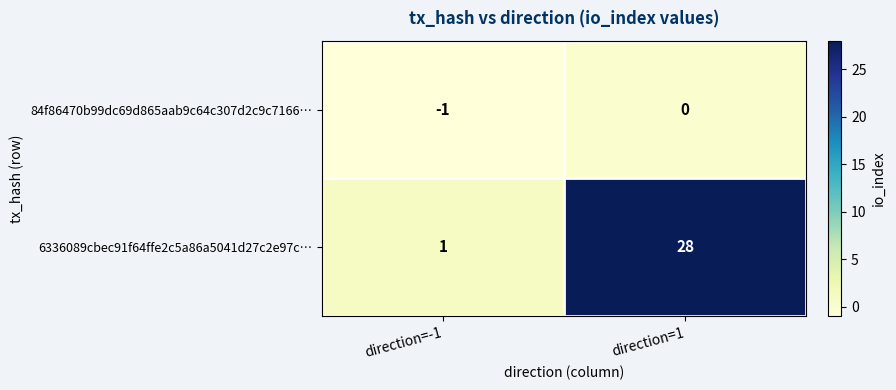

List the series in order of their overall mean, highest first.

6336089cbec91f64ffe2c5a86a5041d27c2e97c…, 84f86470b99dc69d865aab9c64c307d2c9c7166…